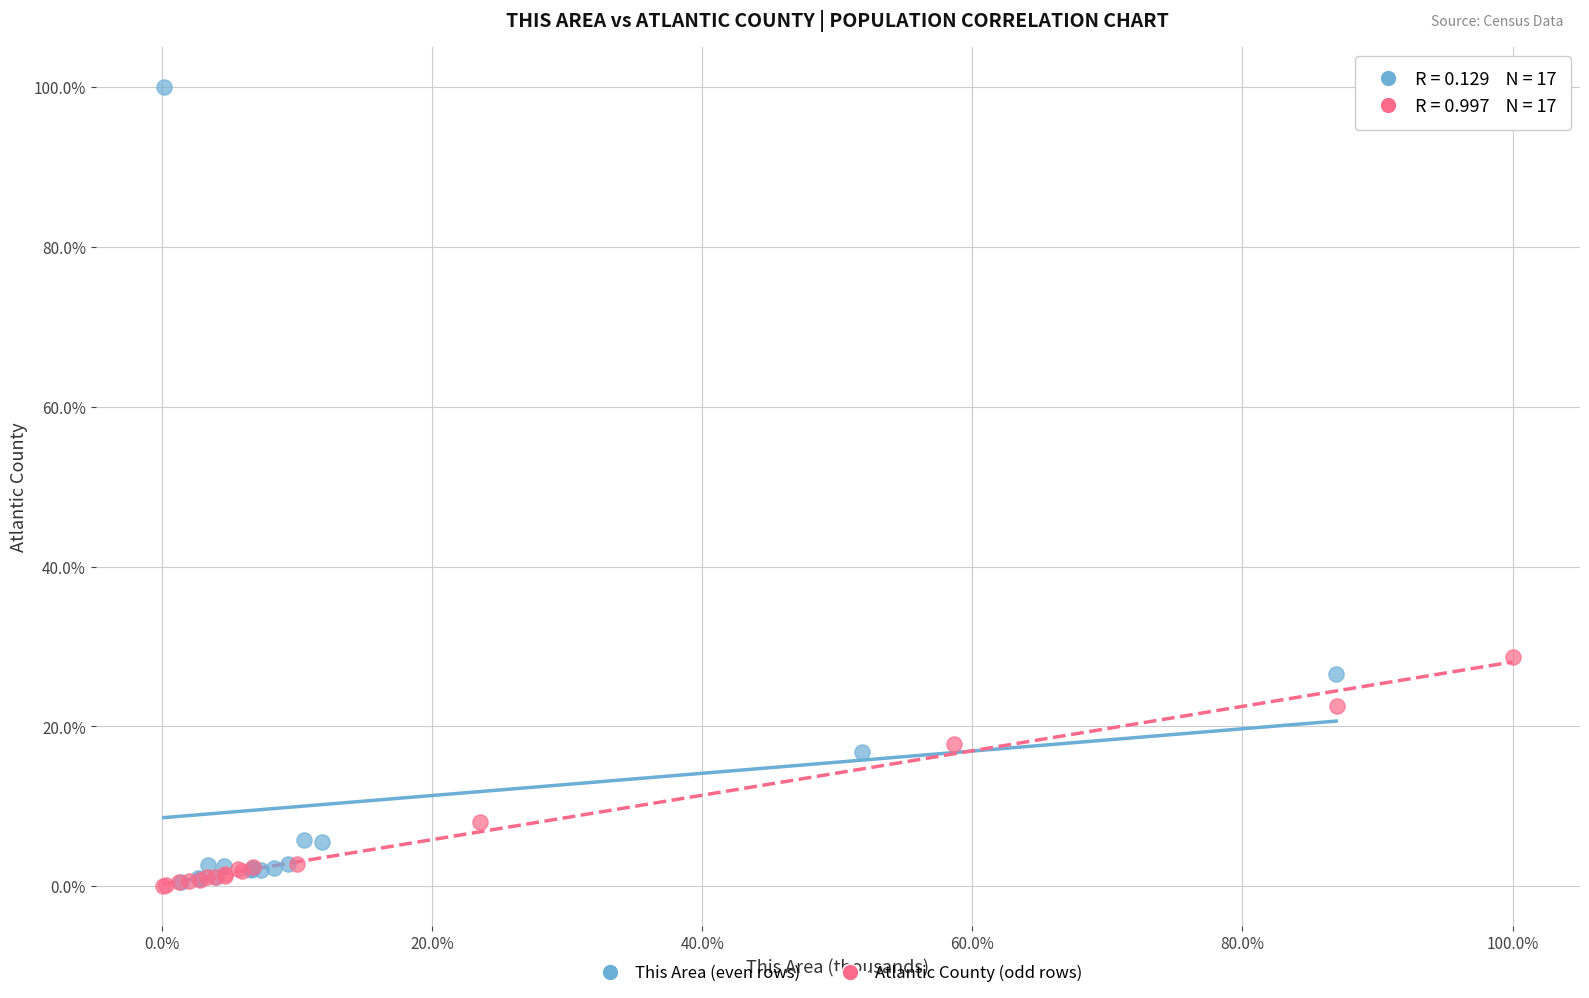

What are all the series names shown in the legend?

This Area (even rows), Atlantic County (odd rows)